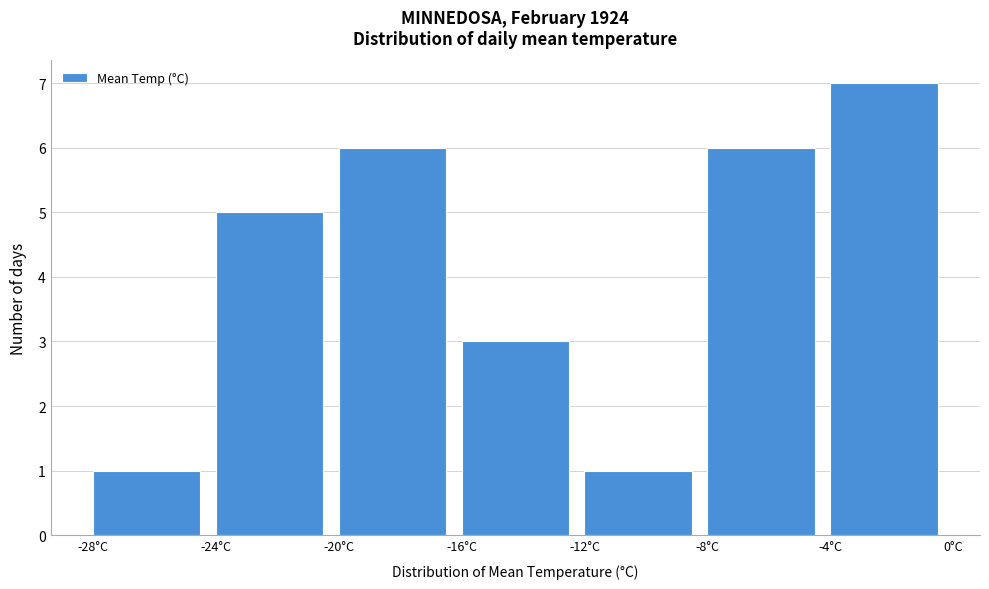

How tall is the bar that spans -20 to -16 on the x-axis? The values are not printed on the chart, so give them approximately, as read against the axis.

6